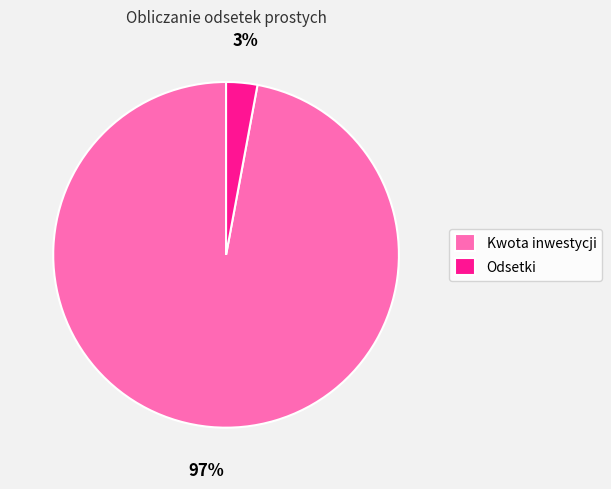

To the nearest percent, what is the difference between the largest and smallest slice percentages?

94%